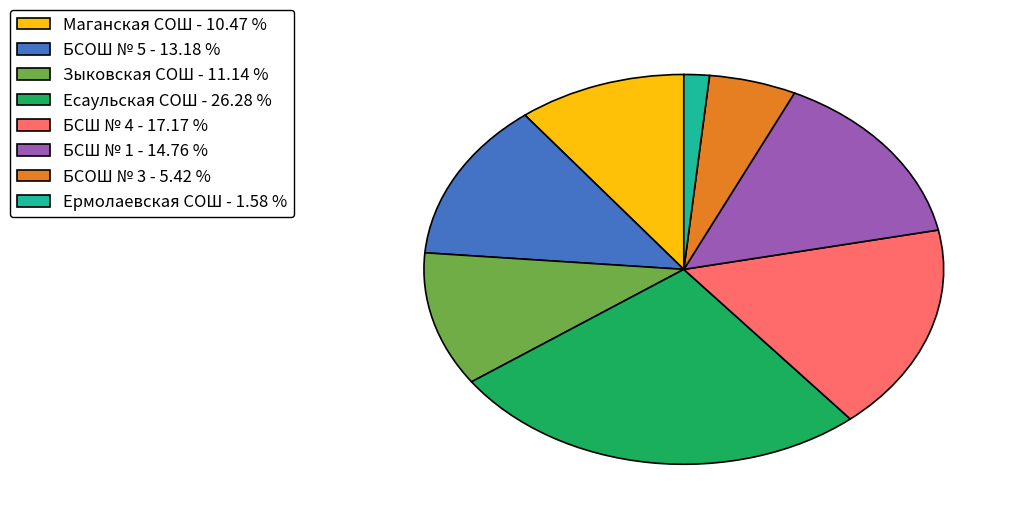

Is Зыковская СОШ - 11.14 % the majority of the pie?

No